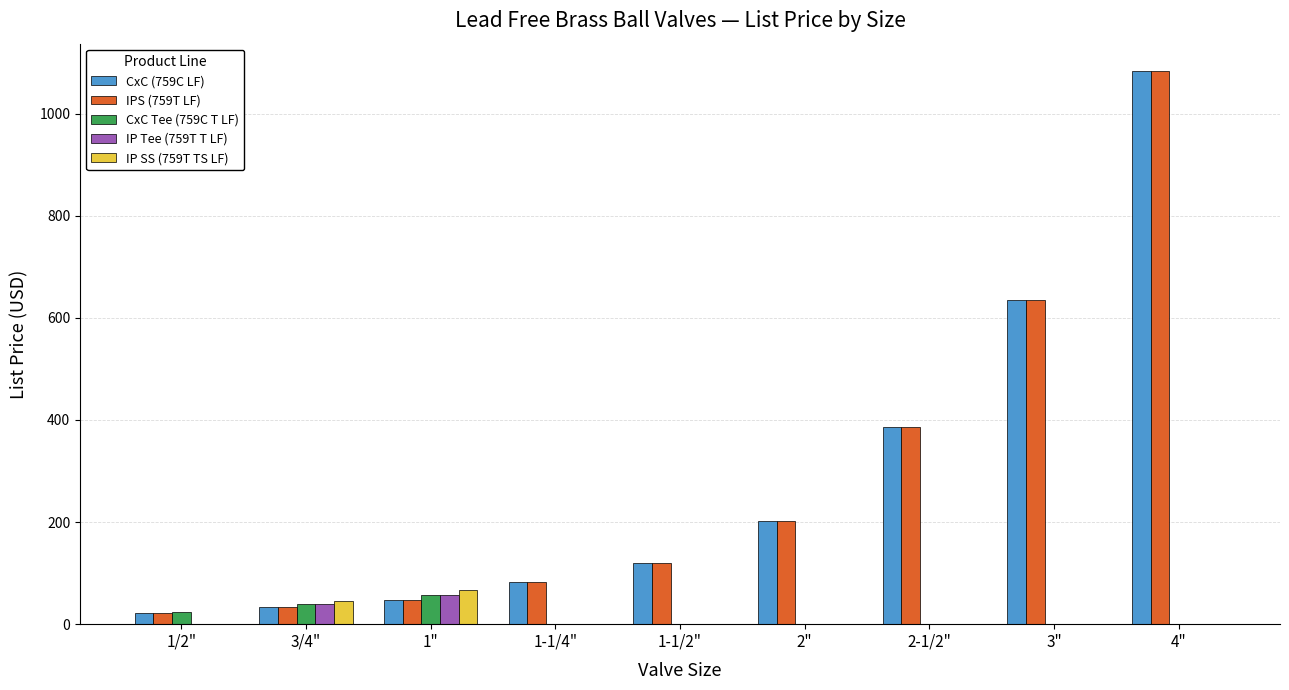

Count the number of categories in the chart.

9